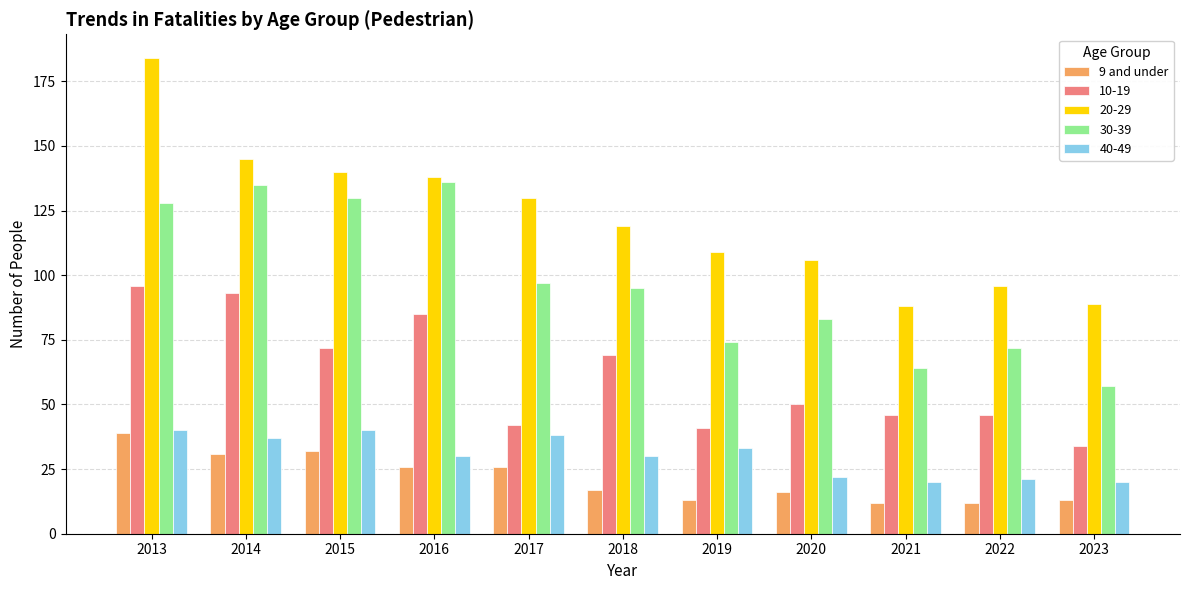

Which series has the widest spread of values?

20-29